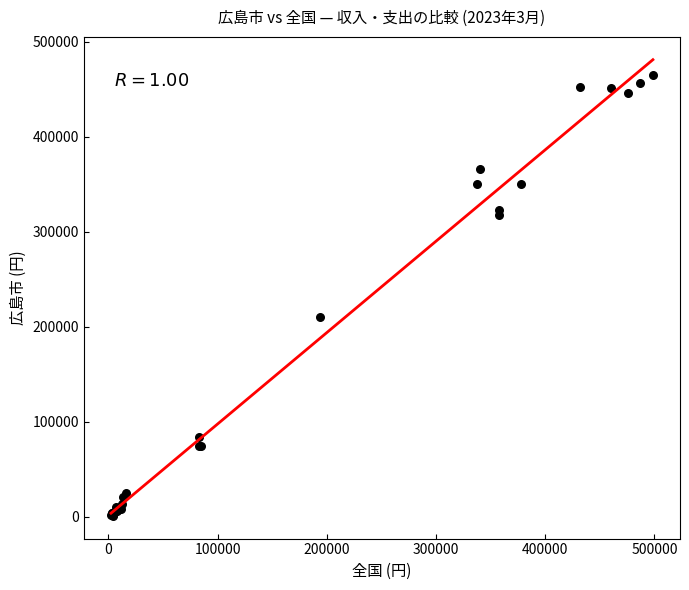

What Y value in the scatter plot is closest to 233368?

210805